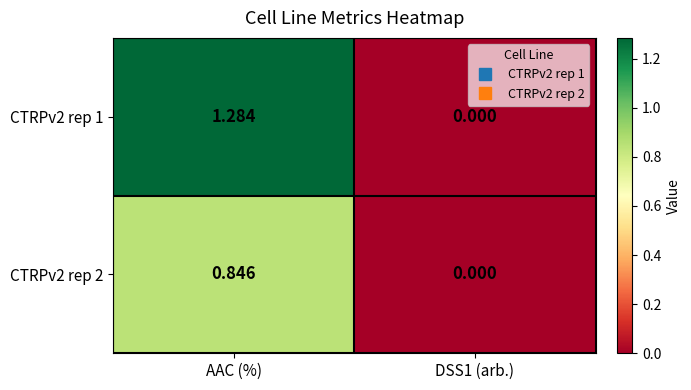

Which category has the highest value in the CTRPv2 rep 2 series?

AAC (%)